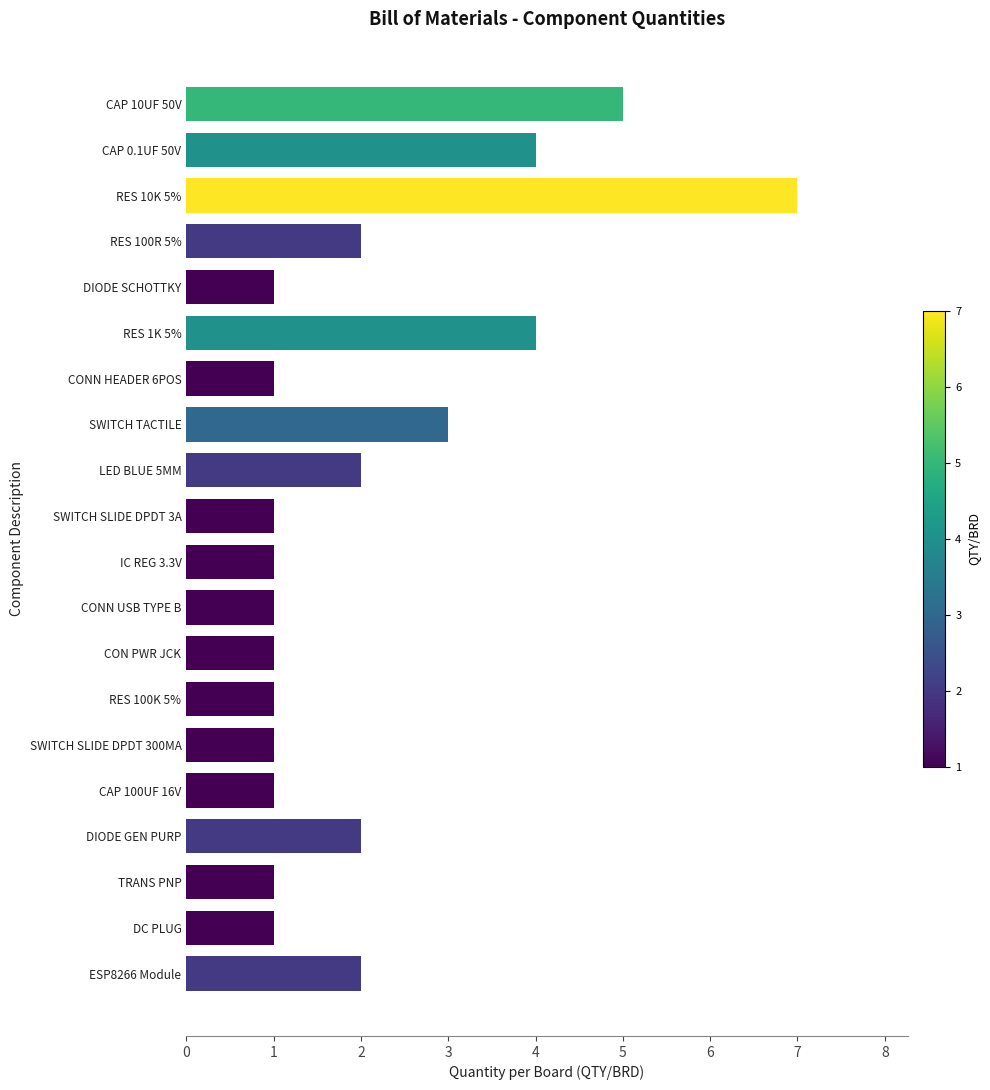

What is the difference between the second highest and second lowest values?

4